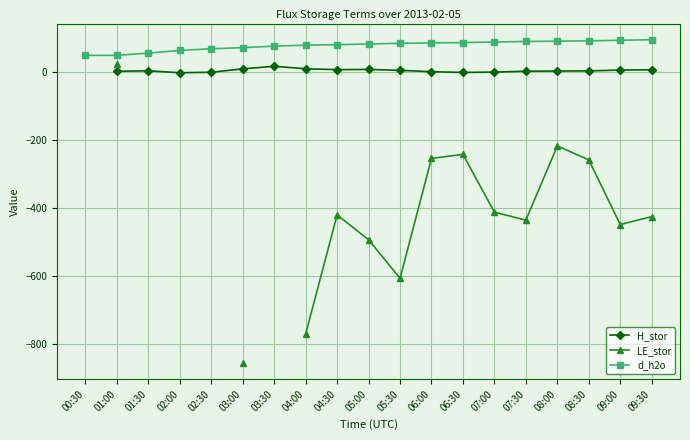

True or false: d_h2o and LE_stor intersect in this chart.

False